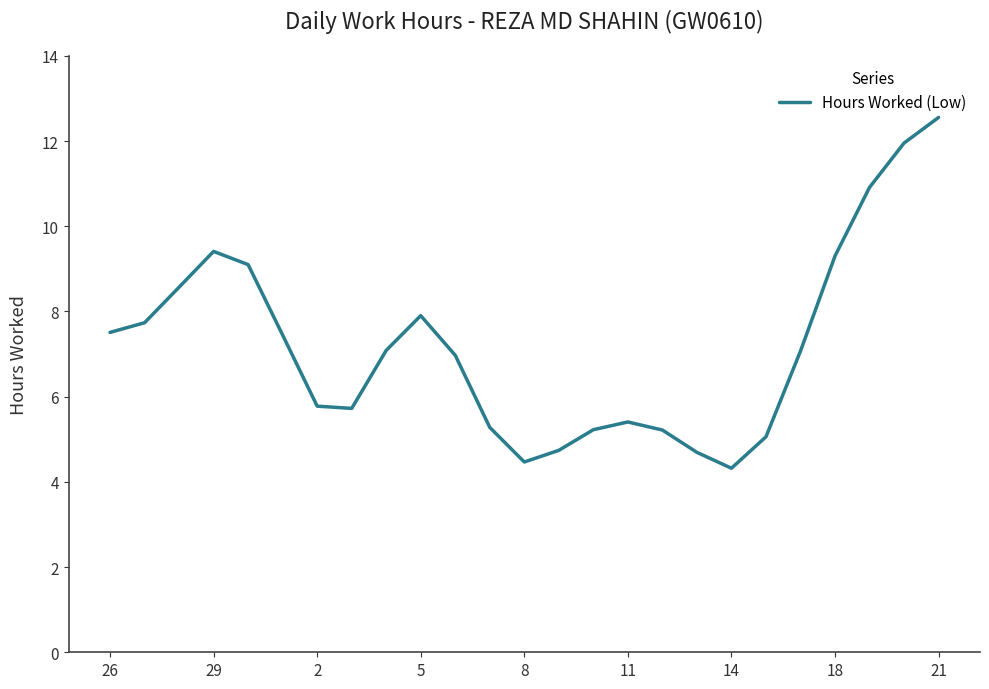

What is the greatest value displayed?

12.6